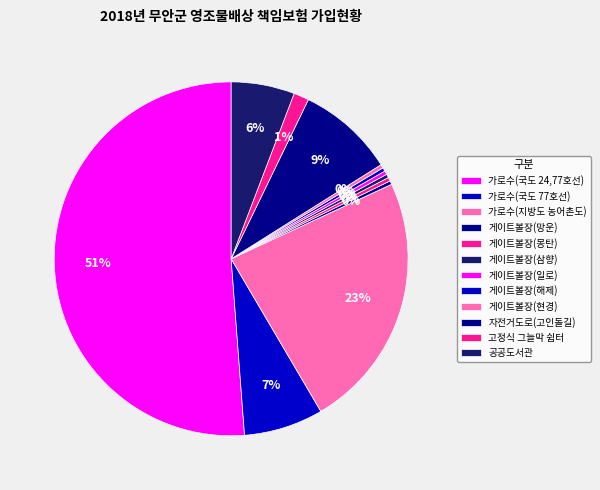

True or false: 가로수(국도 77호선) accounts for 20% of the total.

False